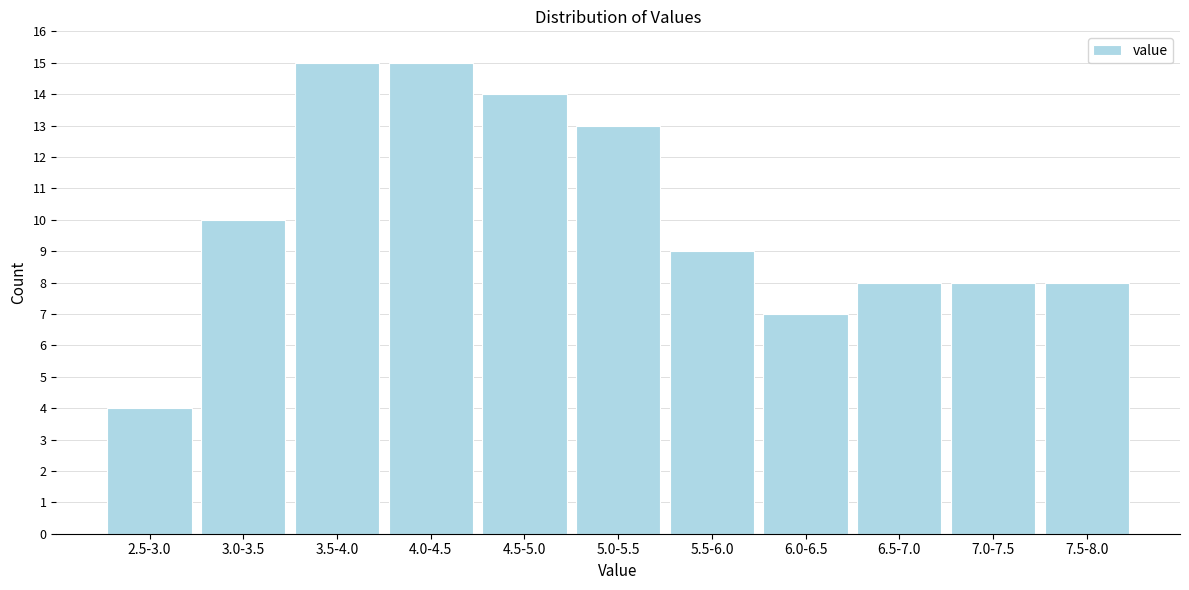

Reading left to right, list all the values displayed in this chart.

4	10	15	15	14	13	9	7	8	8	8